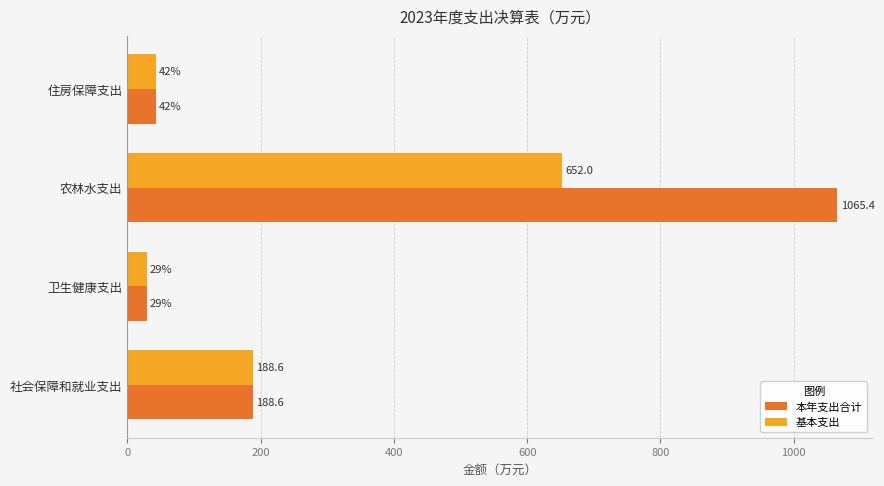

What value does the 基本支出 series have at 社会保障和就业支出?

188.6